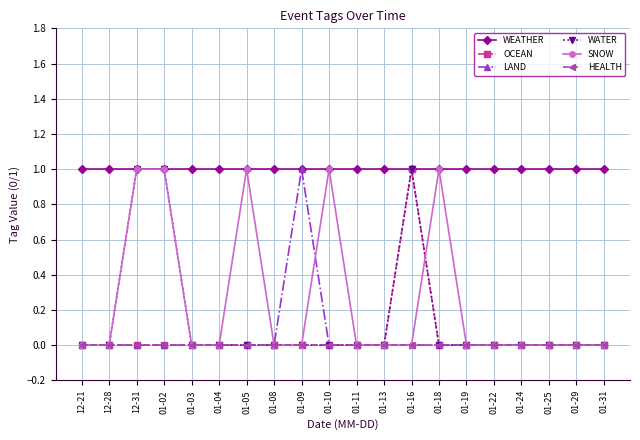

What is the label of the 14th point from the right?

01-05